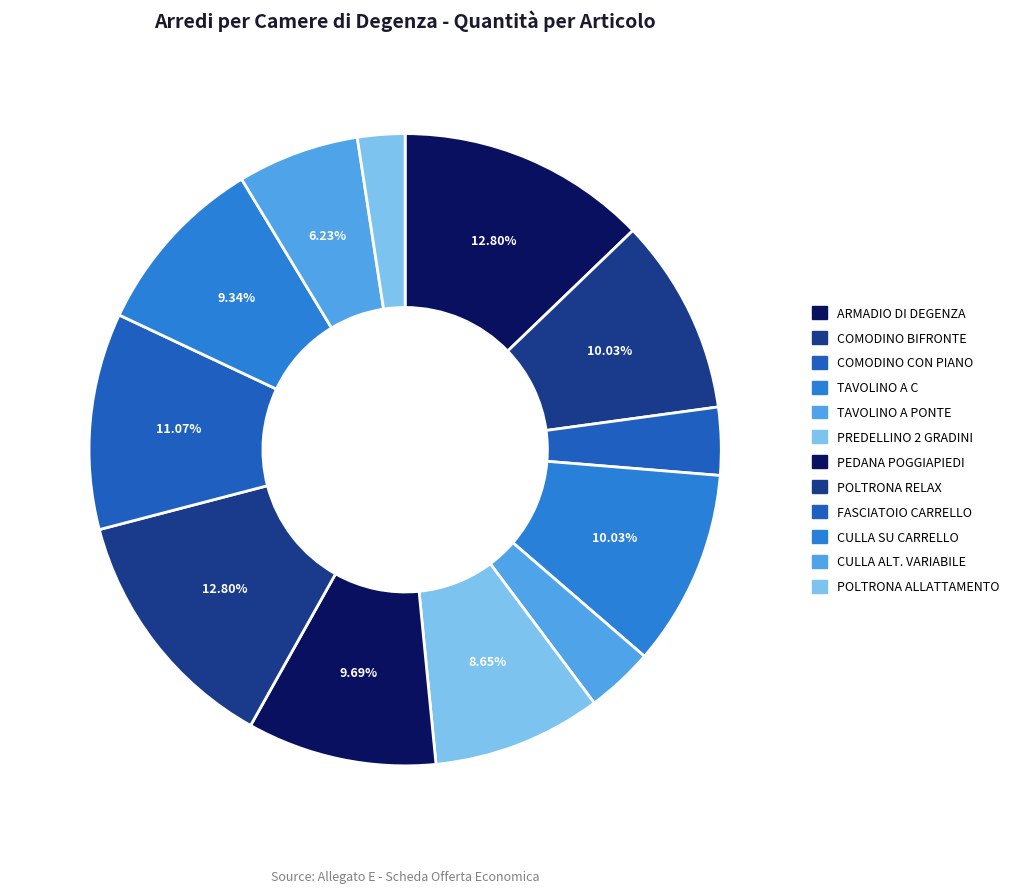

How many slices are in this pie chart?

12